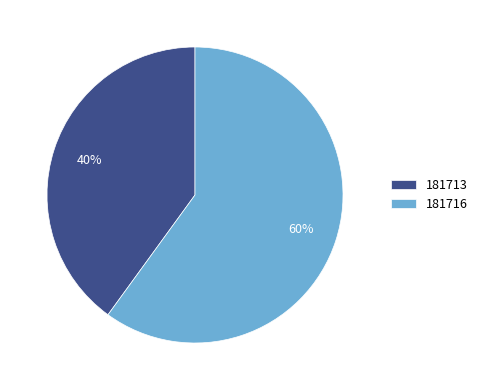

Is it true that 181716 is 60% of the pie?

True